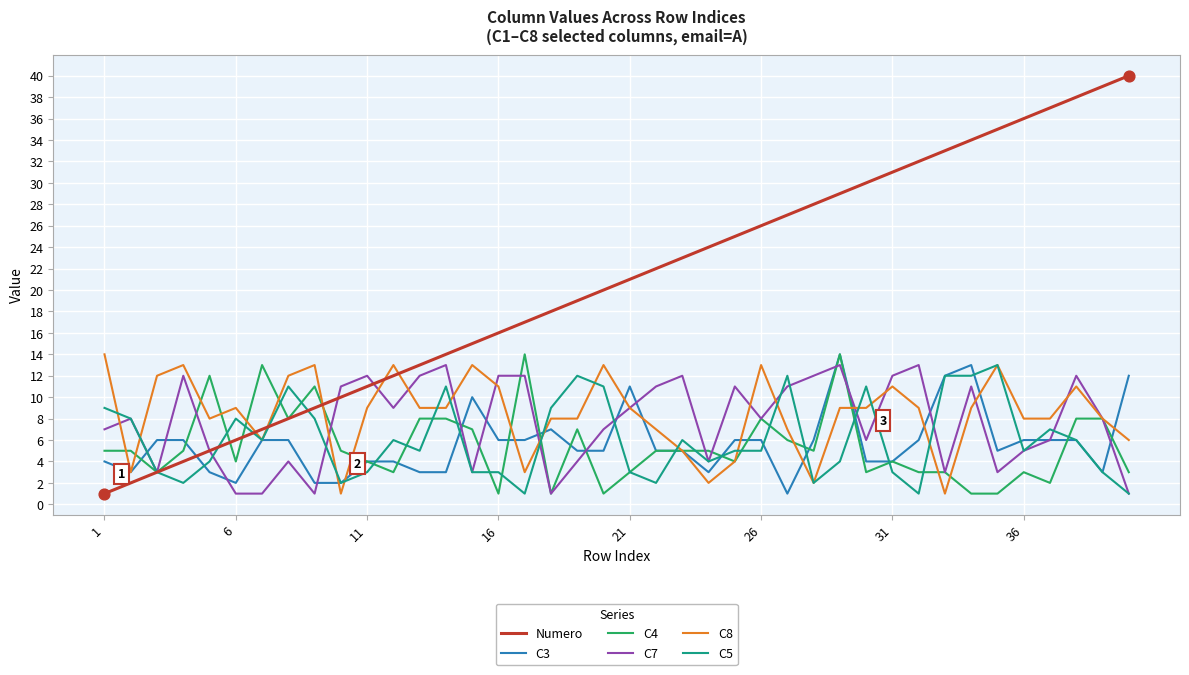

Which series has the largest total across all categories?

Numero